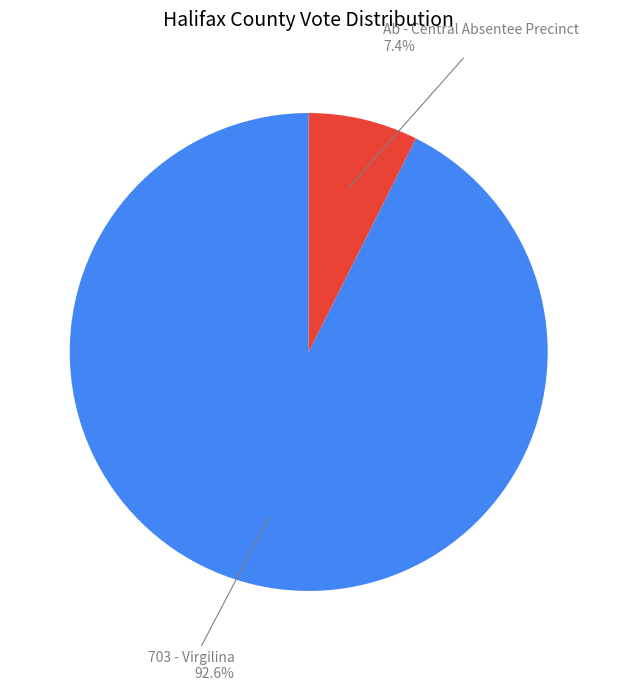

Does any single category account for the majority?

Yes